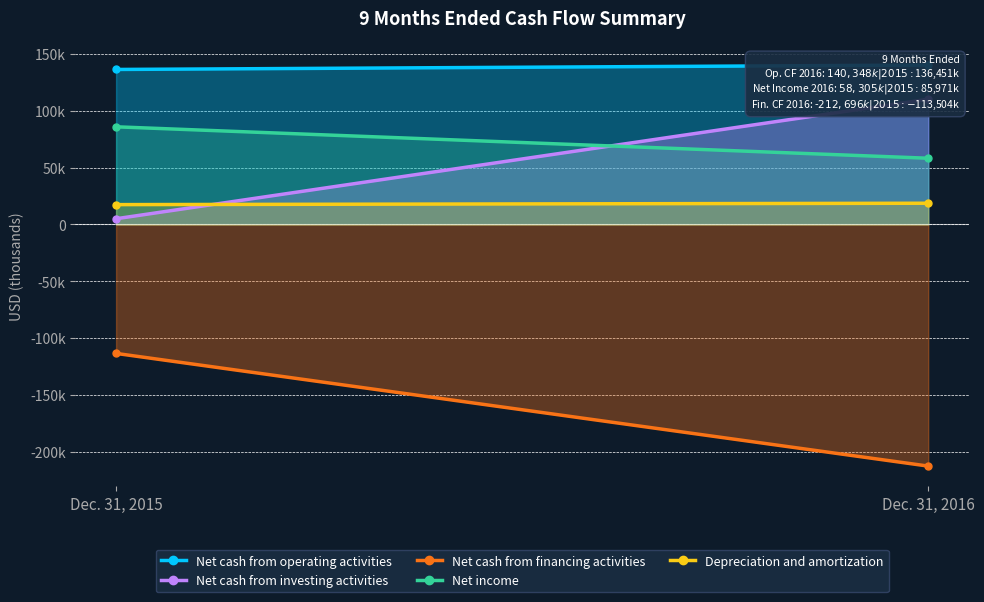

Reading left to right, list all the values displayed in this chart.

Net cash from operating activities: Dec. 31, 2015=136451	Dec. 31, 2016=140348
Net cash from investing activities: Dec. 31, 2015=5041	Dec. 31, 2016=110286
Net cash from financing activities: Dec. 31, 2015=-113504	Dec. 31, 2016=-212696
Net income: Dec. 31, 2015=85971	Dec. 31, 2016=58305
Depreciation and amortization: Dec. 31, 2015=17478	Dec. 31, 2016=18700